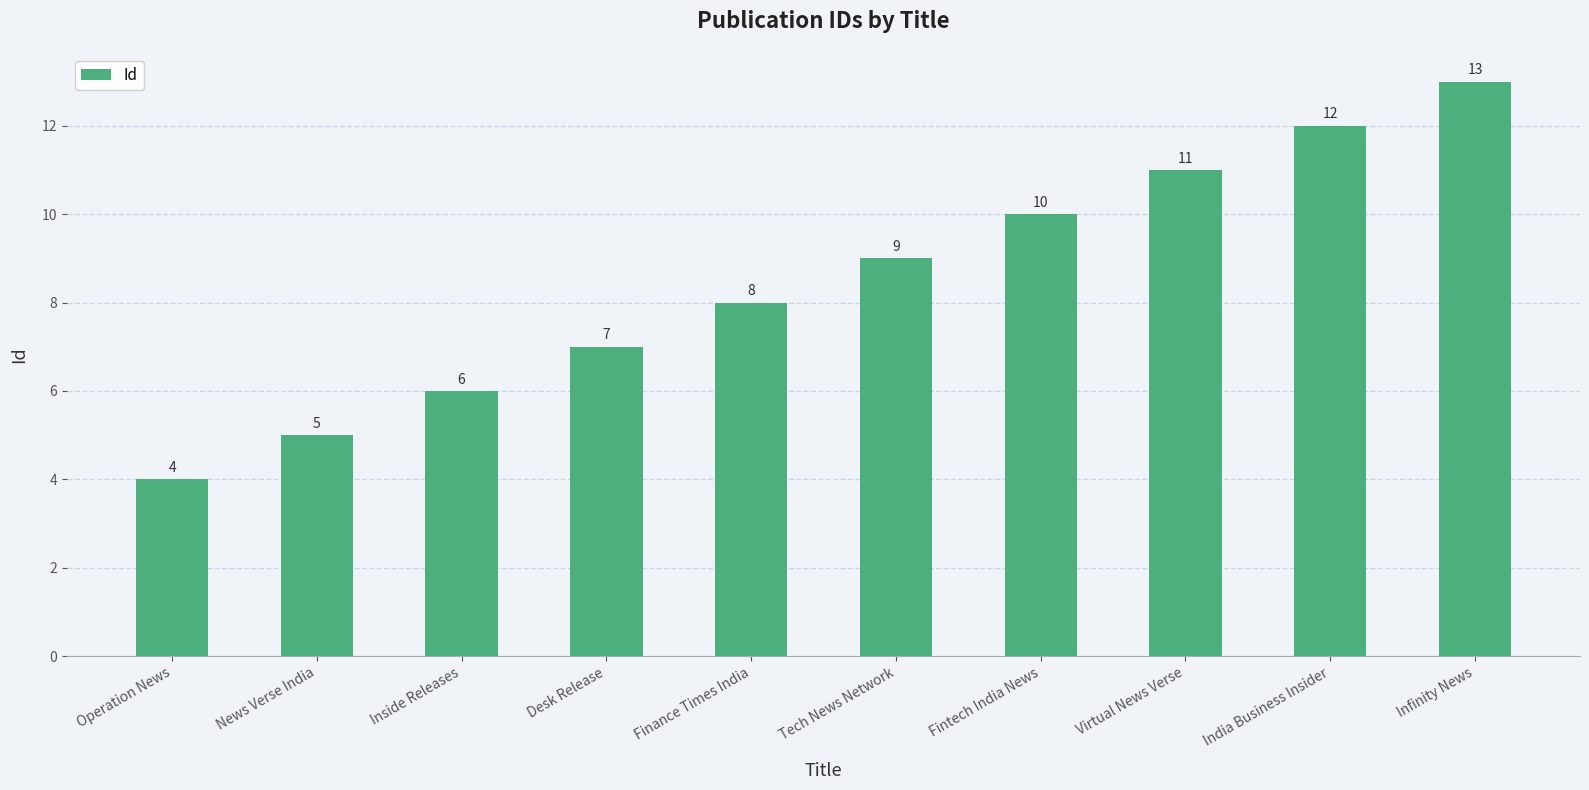

Is it true that the value at Desk Release is 11?

False